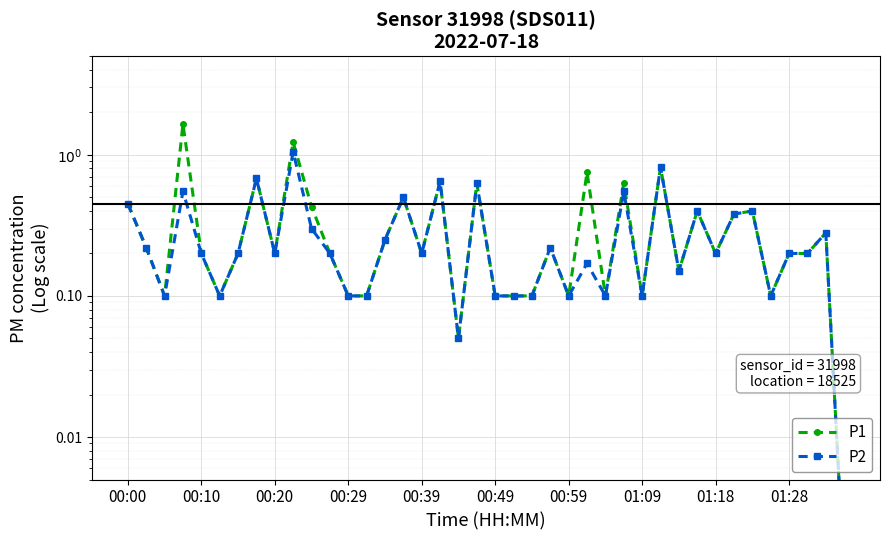

At how many categories does at least one series exceed 0?

40